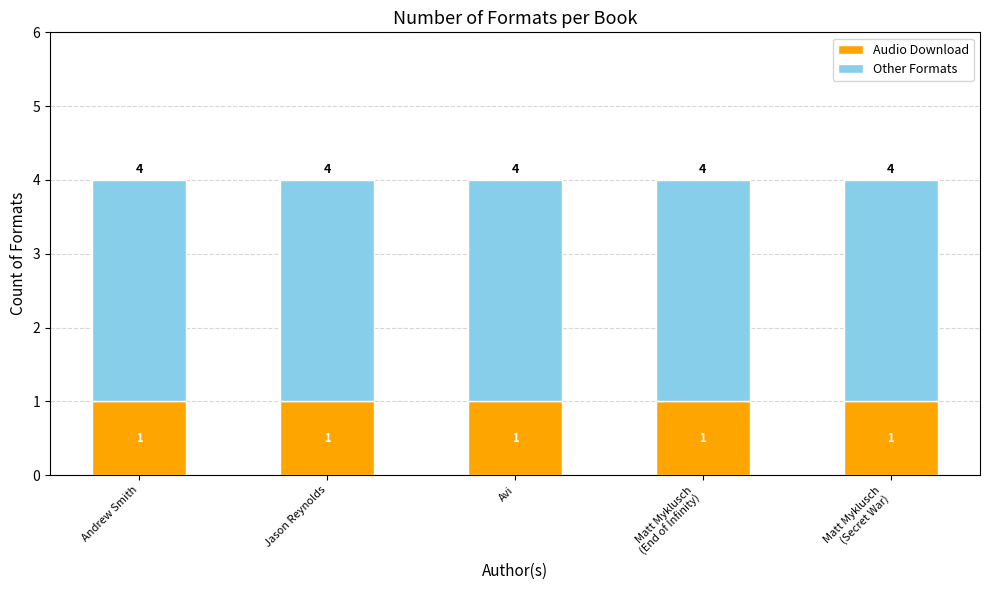

The value of Audio Download at Andrew Smith is 1. True or false?

True